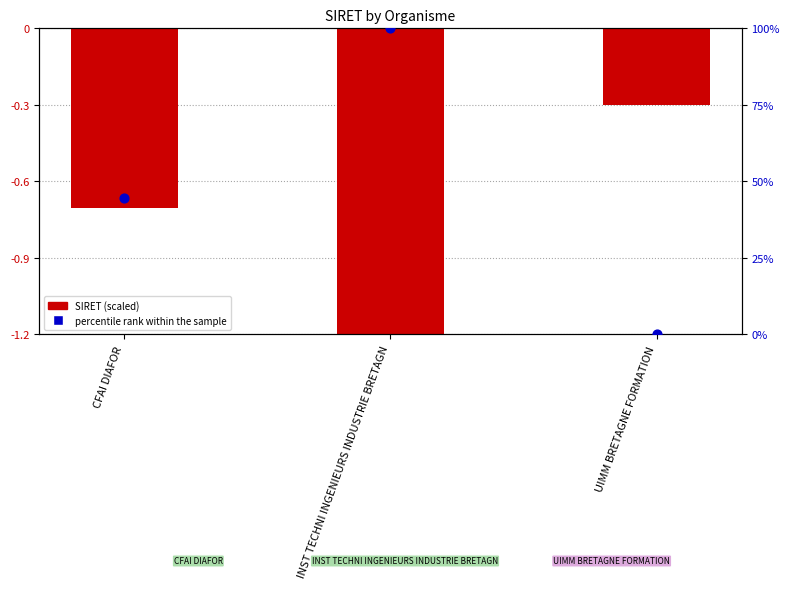

What is the total value across all series at CFAI DIAFOR?

44.0